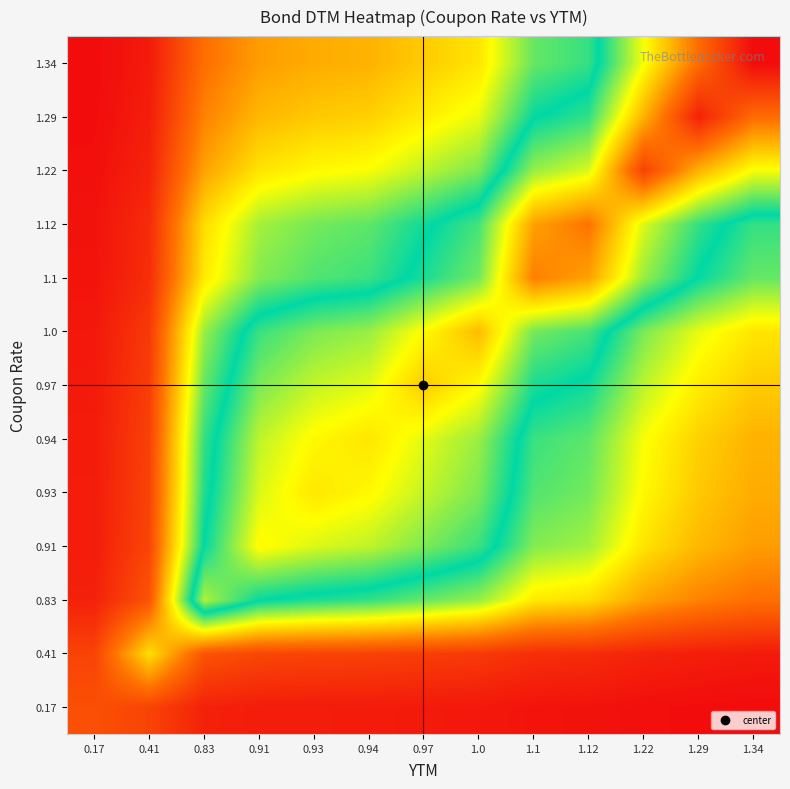

Reading left to right, list all the values displayed in this chart.

0.17: 0.17=61.0	0.41=51.6	0.83=25.1	0.91=21.3	0.93=20.6	0.94=20.0	0.97=18.9	1.0=17.7	1.1=14.2	1.12=13.6	1.22=10.9	1.29=9.2	1.34=8.2
0.41: 0.17=51.6	0.41=151.0	0.83=64.4	0.91=53.8	0.93=51.7	0.94=50.3	0.97=47.2	1.0=44.0	1.1=34.8	1.12=33.2	1.22=26.3	1.29=22.2	1.34=19.6
0.83: 0.17=25.1	0.41=64.4	0.83=303.0	0.91=249.4	0.93=238.5	0.94=231.9	0.97=216.5	1.0=200.9	1.1=156.6	1.12=148.9	1.22=116.2	1.29=97.4	1.34=85.6
0.91: 0.17=21.3	0.41=53.8	0.83=249.4	0.91=331.0	0.93=316.4	0.94=307.5	0.97=286.9	1.0=266.0	1.1=207.0	1.12=196.8	1.22=153.3	1.29=128.2	1.34=112.7
0.93: 0.17=20.6	0.41=51.7	0.83=238.5	0.91=316.4	0.93=341.0	0.94=331.4	0.97=309.1	1.0=286.5	1.1=222.8	1.12=211.8	1.22=164.9	1.29=137.9	1.34=121.2
0.94: 0.17=20.0	0.41=50.3	0.83=231.9	0.91=307.5	0.93=331.4	0.94=342.0	0.97=319.0	1.0=295.7	1.1=229.9	1.12=218.5	1.22=170.1	1.29=142.2	1.34=125.0
0.97: 0.17=18.9	0.41=47.2	0.83=216.5	0.91=286.9	0.93=309.1	0.94=319.0	0.97=356.0	1.0=329.9	1.1=256.3	1.12=243.6	1.22=189.4	1.29=158.3	1.34=139.1
1.0: 0.17=17.7	0.41=44.0	0.83=200.9	0.91=266.0	0.93=286.5	0.94=295.7	0.97=329.9	1.0=366.0	1.1=284.1	1.12=270.0	1.22=209.8	1.29=175.3	1.34=154.0
1.1: 0.17=14.2	0.41=34.8	0.83=156.6	0.91=207.0	0.93=222.8	0.94=229.9	0.97=256.3	1.0=284.1	1.1=401.0	1.12=380.9	1.22=295.5	1.29=246.6	1.34=216.4
1.12: 0.17=13.6	0.41=33.2	0.83=148.9	0.91=196.8	0.93=211.8	0.94=218.5	0.97=243.6	1.0=270.0	1.1=380.9	1.12=408.0	1.22=316.3	1.29=263.9	1.34=231.5
1.22: 0.17=10.9	0.41=26.3	0.83=116.2	0.91=153.3	0.93=164.9	0.94=170.1	0.97=189.4	1.0=209.8	1.1=295.5	1.12=316.3	1.22=446.0	1.29=371.7	1.34=325.8
1.29: 0.17=9.2	0.41=22.2	0.83=97.4	0.91=128.2	0.93=137.9	0.94=142.2	0.97=158.3	1.0=175.3	1.1=246.6	1.12=263.9	1.22=371.7	1.29=471.0	1.34=412.7
1.34: 0.17=8.2	0.41=19.6	0.83=85.6	0.91=112.7	0.93=121.2	0.94=125.0	0.97=139.1	1.0=154.0	1.1=216.4	1.12=231.5	1.22=325.8	1.29=412.7	1.34=488.0